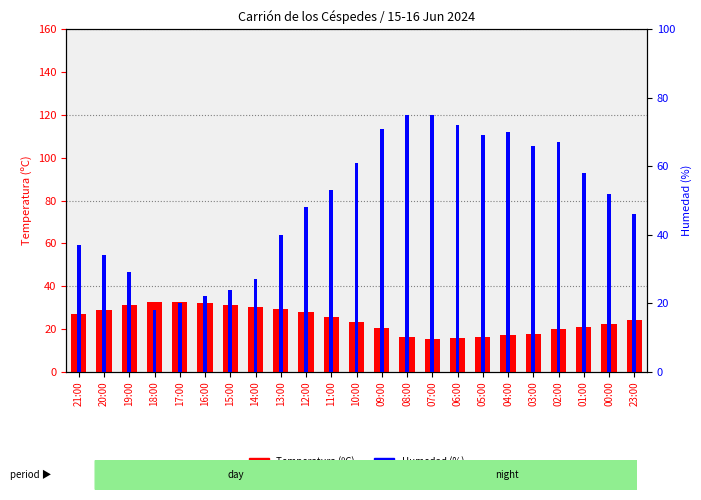

List the labels in order of Humedad (%) value, largest first.

08:00, 07:00, 06:00, 09:00, 04:00, 05:00, 02:00, 03:00, 10:00, 01:00, 11:00, 00:00, 12:00, 23:00, 13:00, 21:00, 20:00, 19:00, 14:00, 15:00, 16:00, 17:00, 18:00